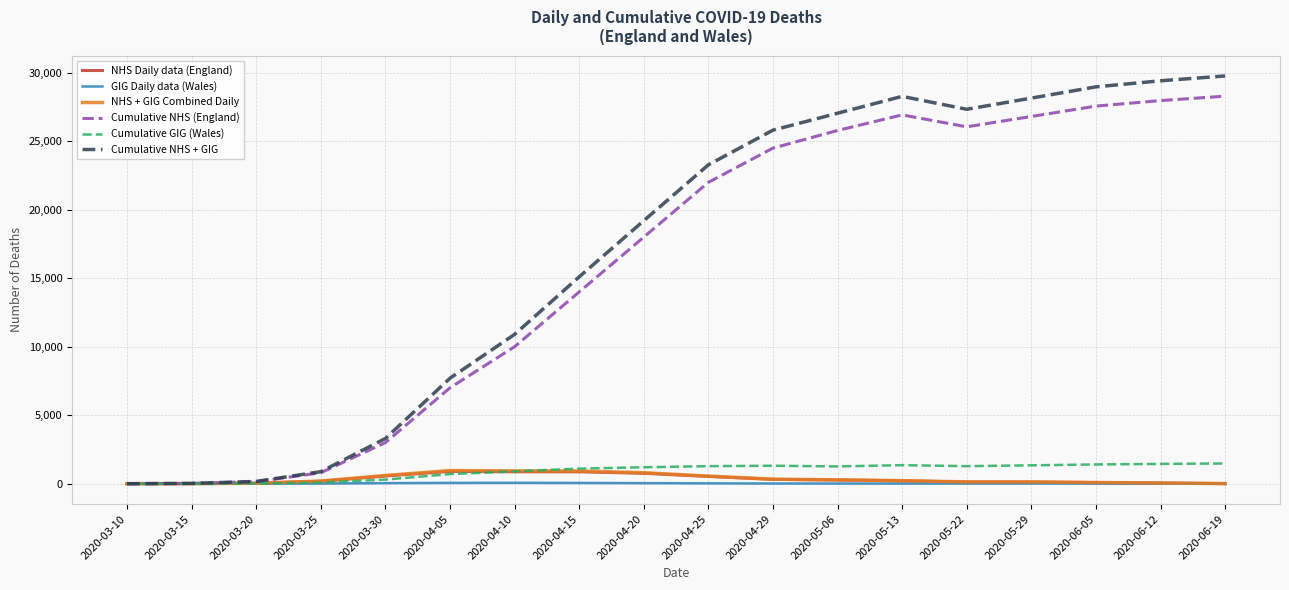

Which series changed the most between 2020-04-29 and 2020-05-29?

Cumulative NHS + GIG